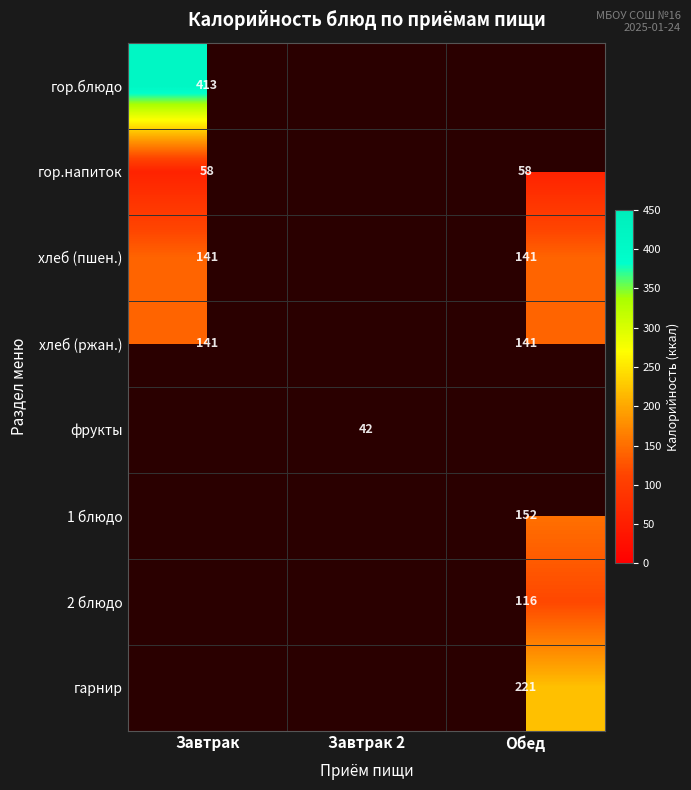

The value of 1 блюдо at Обед is 152. True or false?

True